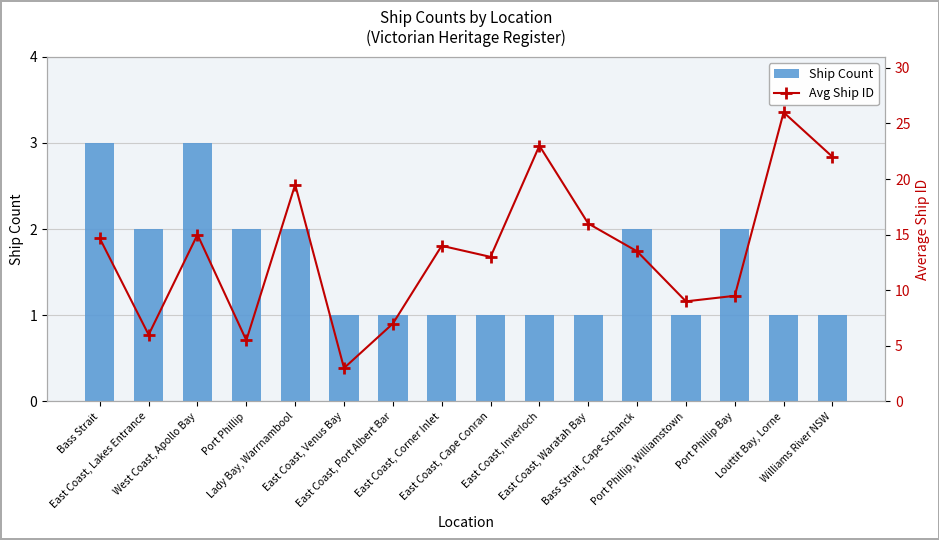

What is the difference between the highest and lowest values at East Coast, Lakes Entrance?

4.0